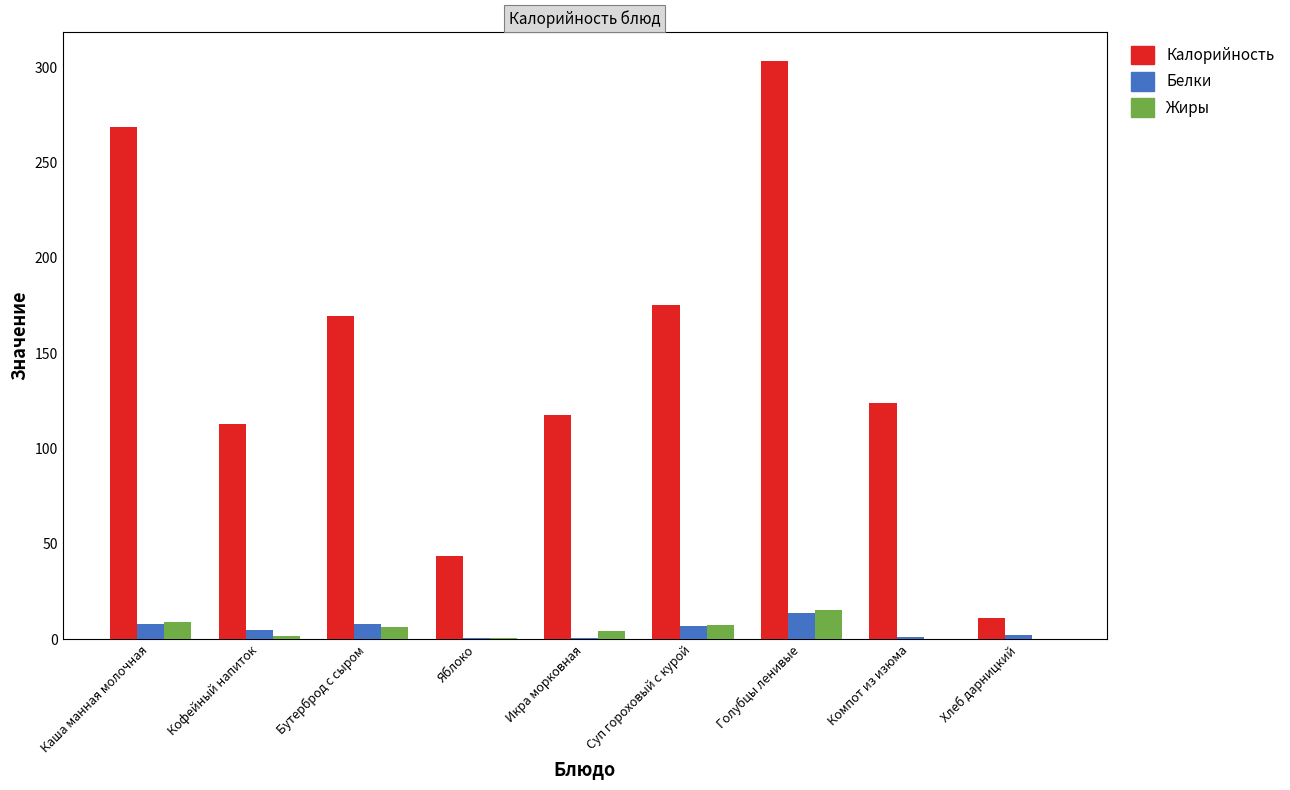

Which series has the largest total across all categories?

Калорийность